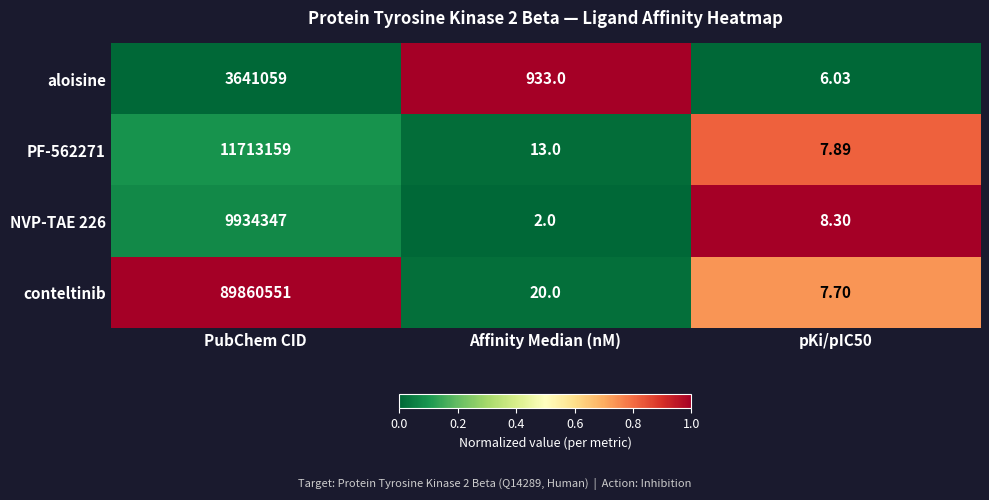

At which label does NVP-TAE 226 reach its peak?

PubChem CID